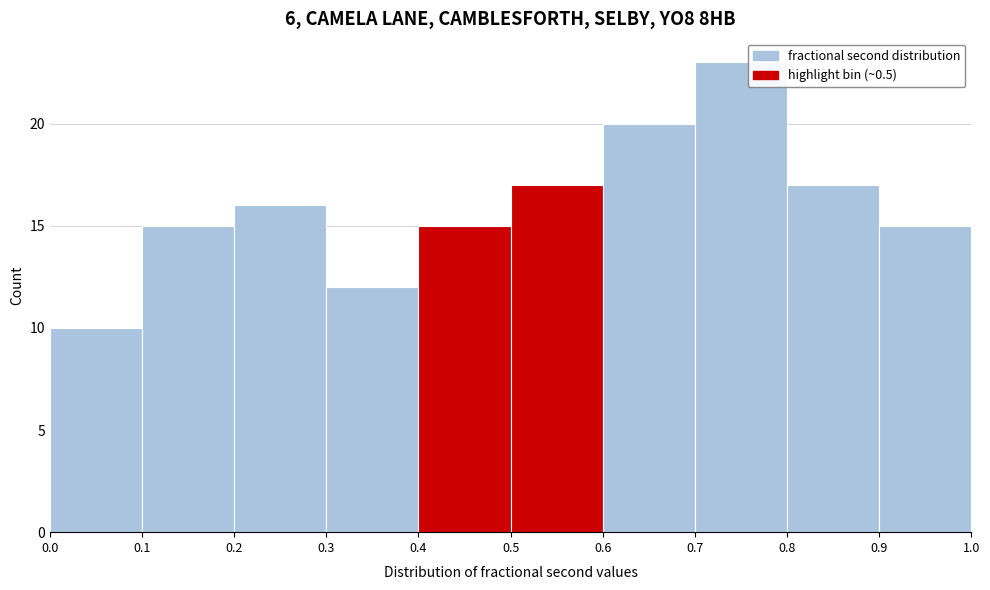

How tall is the bar that spans 0.2 to 0.3 on the x-axis? The values are not printed on the chart, so give them approximately, as read against the axis.

16